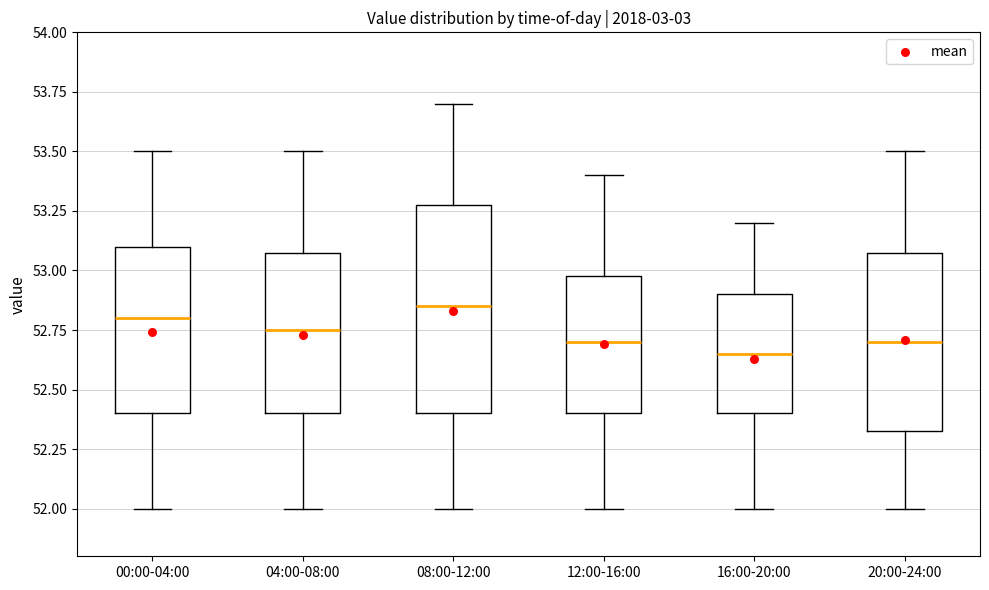

Reading left to right, read every box against the y-axis: the position of its median line, the range the box covers, and the ends of its whiskers. The values are not printed on the chart, so give them approximately, as read against the axis.

00:00-04:00: median 52.80, box 52.40 to 53.10, whiskers 52.00 to 53.50
04:00-08:00: median 52.75, box 52.40 to 53.10, whiskers 52.00 to 53.50
08:00-12:00: median 52.85, box 52.40 to 53.30, whiskers 52.00 to 53.70
12:00-16:00: median 52.70, box 52.40 to 53.00, whiskers 52.00 to 53.40
16:00-20:00: median 52.65, box 52.40 to 52.90, whiskers 52.00 to 53.20
20:00-24:00: median 52.70, box 52.35 to 53.10, whiskers 52.00 to 53.50